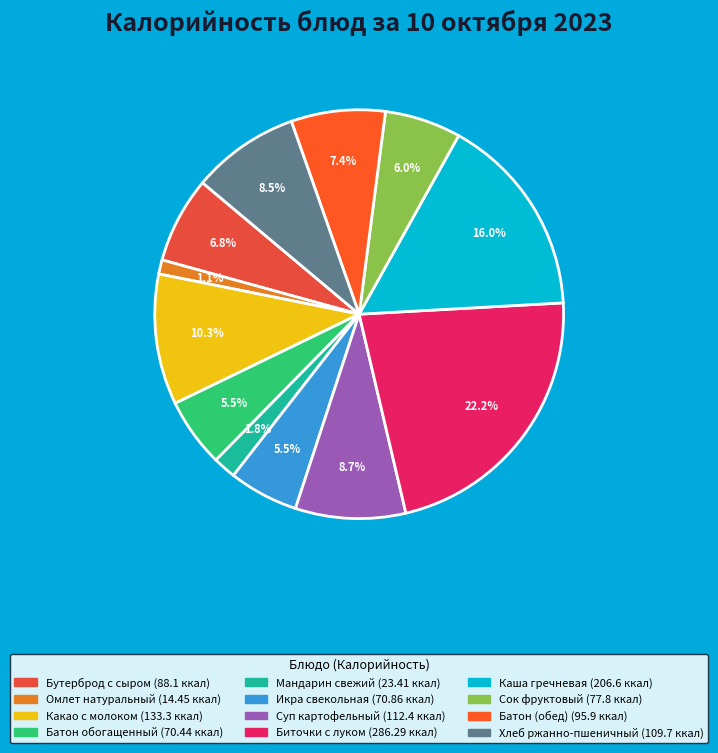

How many segments does this pie chart have?

12